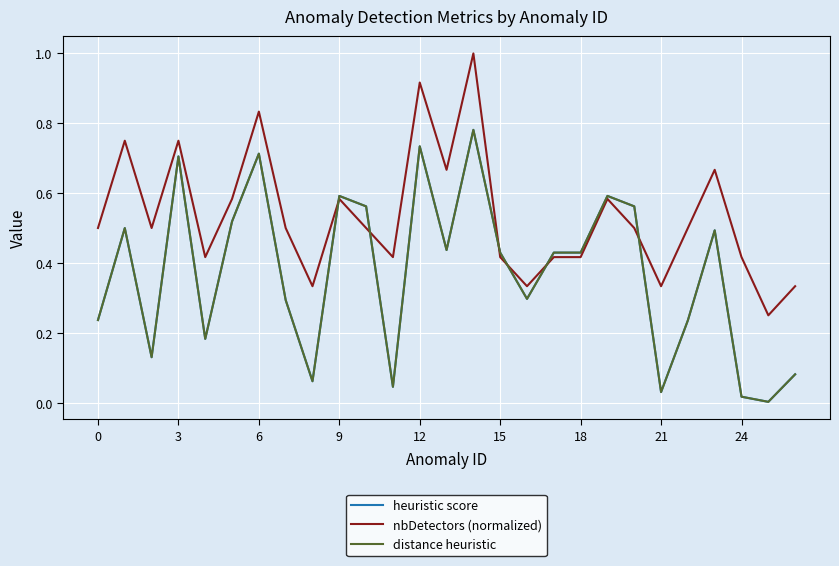

Does the chart have visible grid lines?

Yes